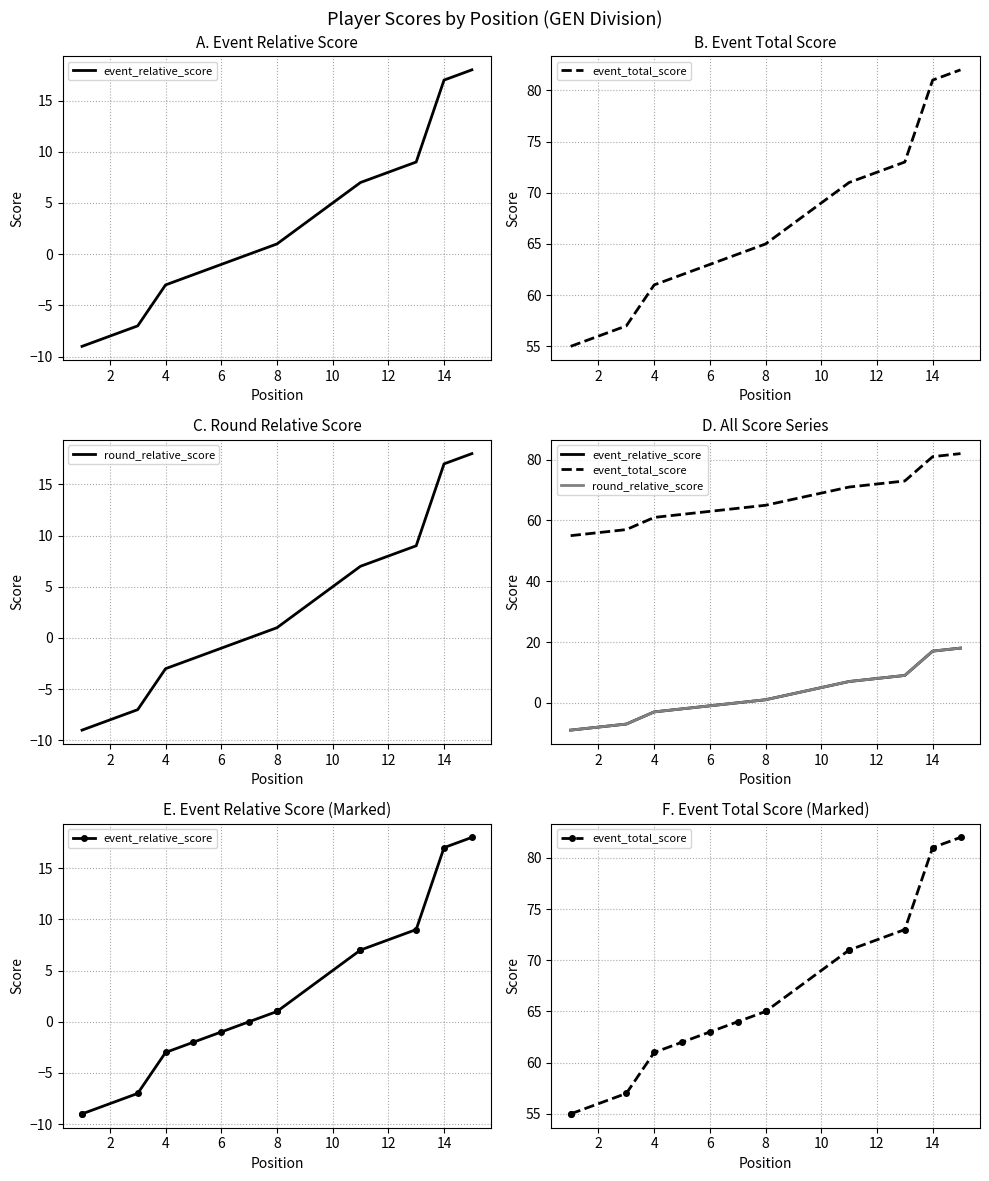

True or false: round_relative_score has more than 1 interior local peaks.

False